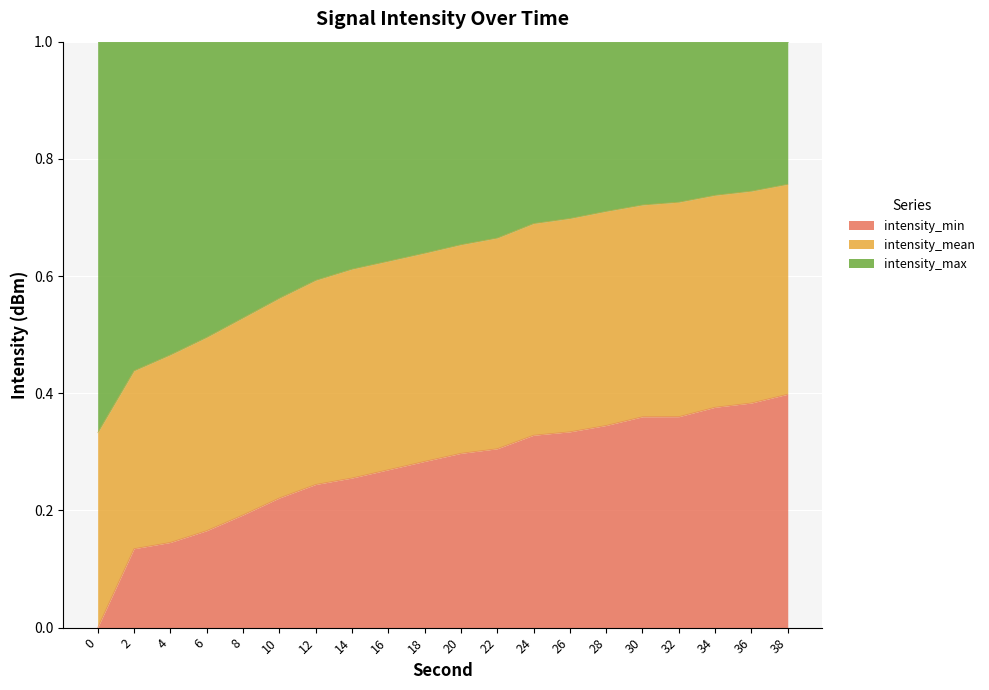

At which label does intensity_min reach its peak?

38